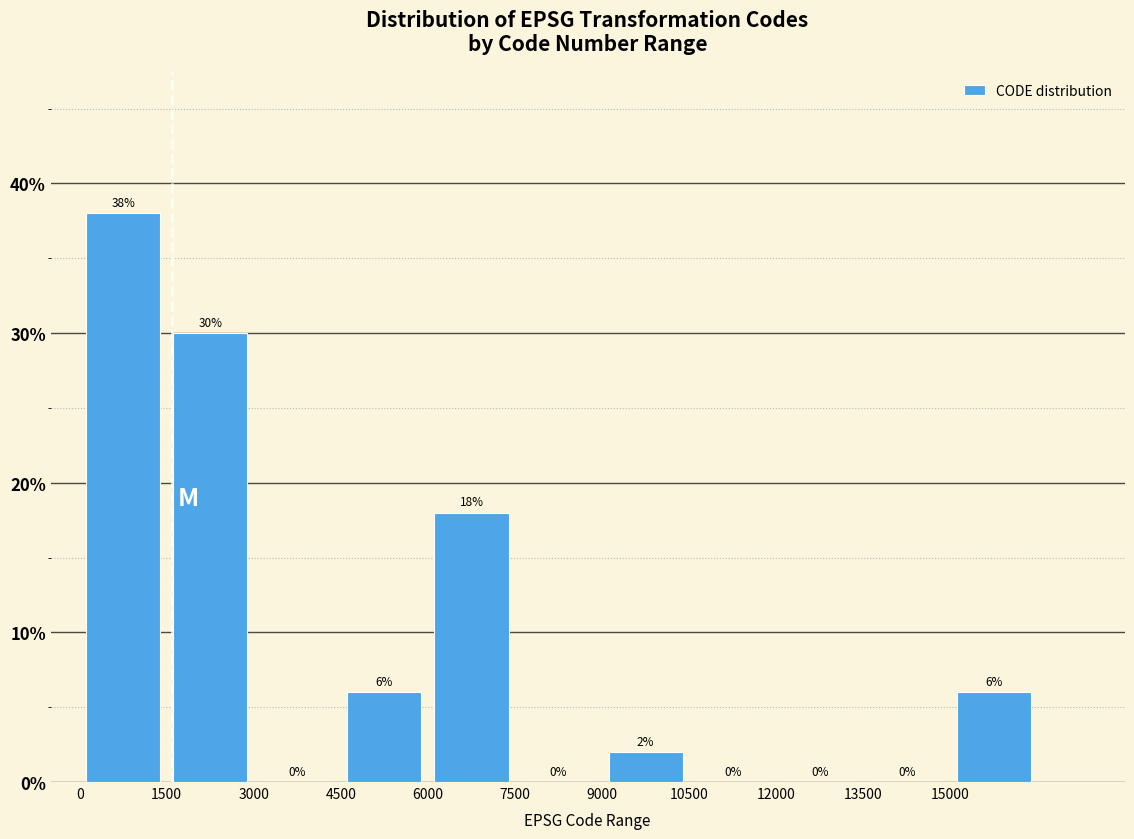

Reading left to right, transcribe this chart: for each bar, give the range it covers on the x-axis and its height. The bar edges are not printed on the chart, so give them approximately, as read against the axis.

0 to 1500: 38
1500 to 3000: 30
3000 to 4500: 0
4500 to 6000: 6
6000 to 7500: 18
7500 to 9000: 0
9000 to 10500: 2
10500 to 12000: 0
12000 to 13500: 0
13500 to 15000: 0
15000 to 16500: 6